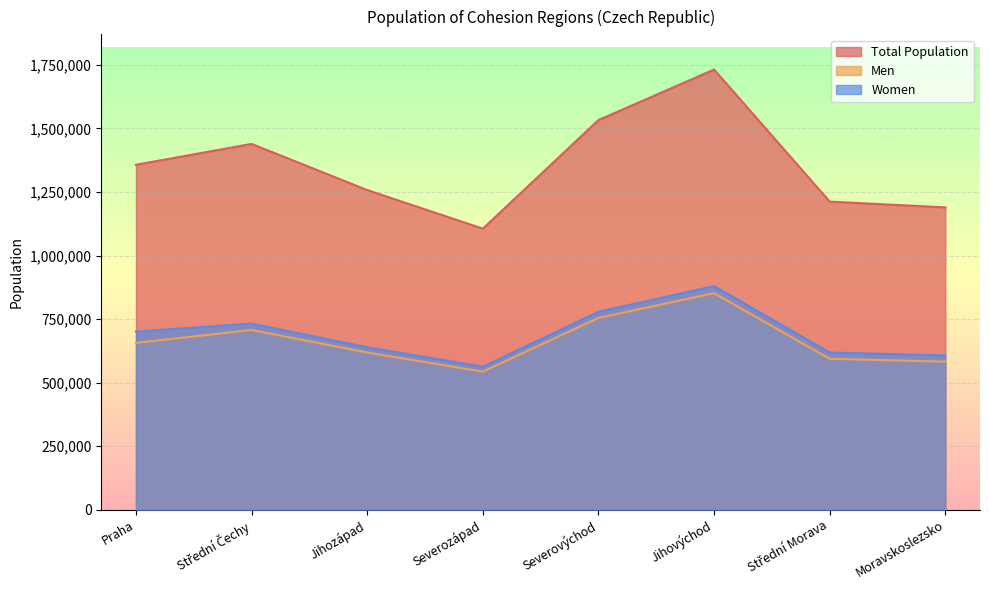

The value of Women at Střední Morava is 199944. True or false?

False